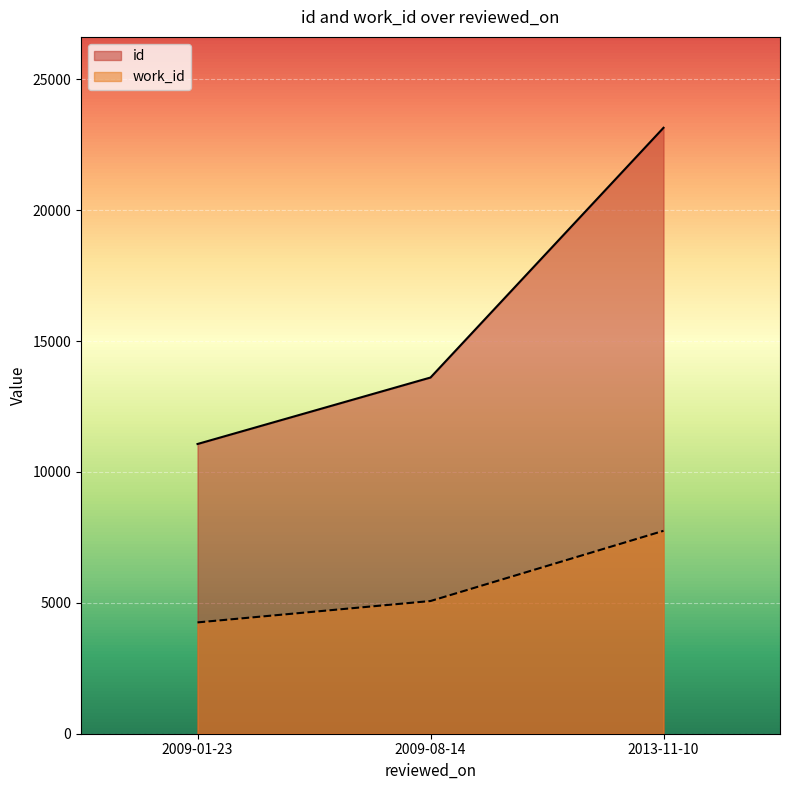

What is the spread (max minus min) of values at 2009-08-14?

8539